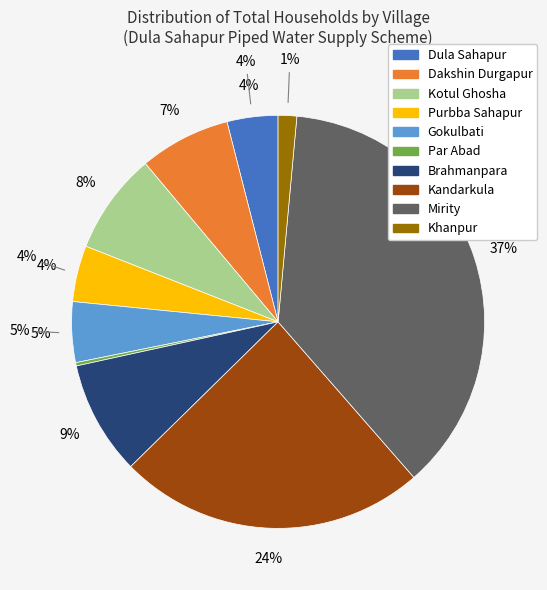

How many segments does this pie chart have?

10